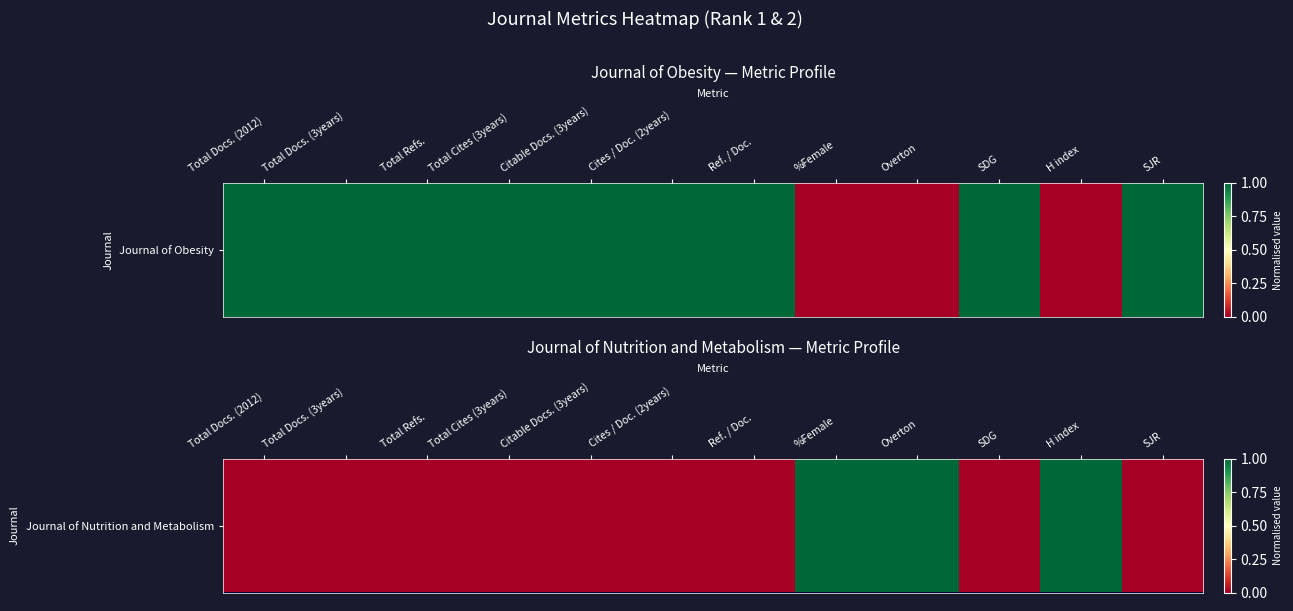

Which has a higher value, Total Cites (3years) or SJR?

Total Cites (3years)